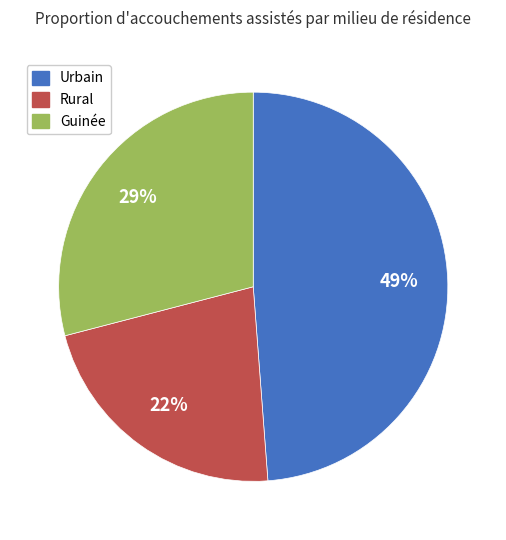

Is there a majority slice in this chart?

No